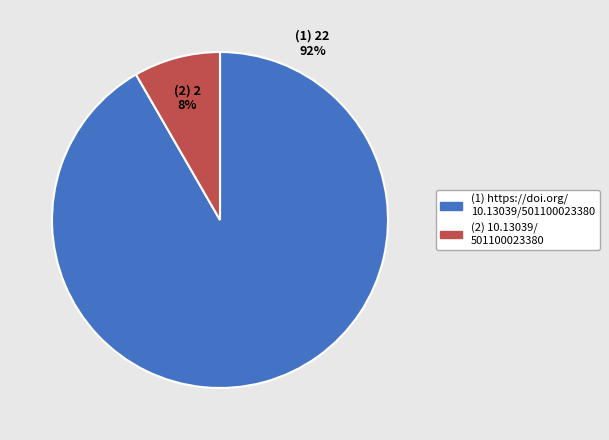

To the nearest percent, what is the average slice percentage?

50%